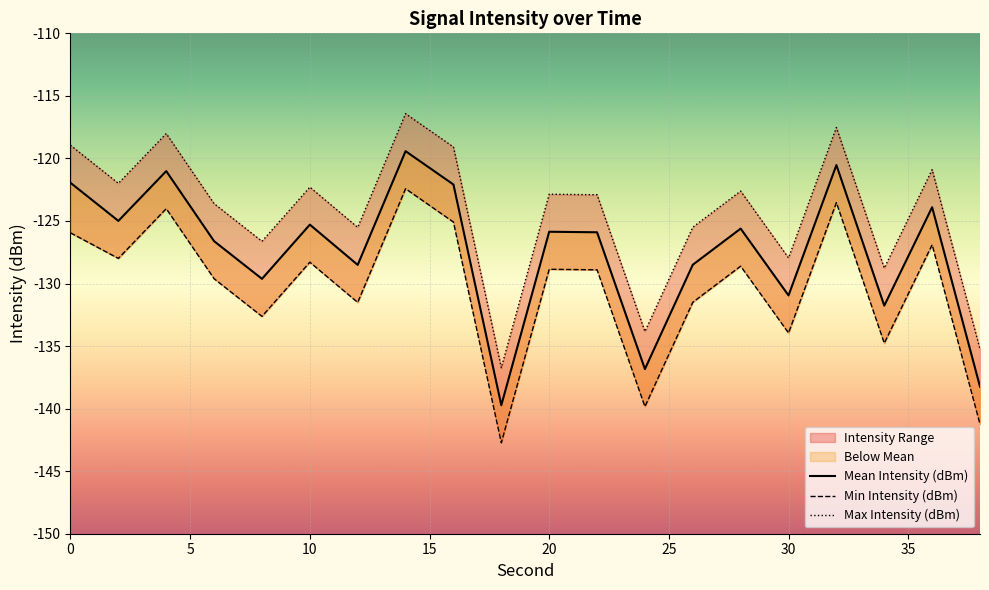

True or false: Min Intensity (dBm) and Max Intensity (dBm) intersect in this chart.

False